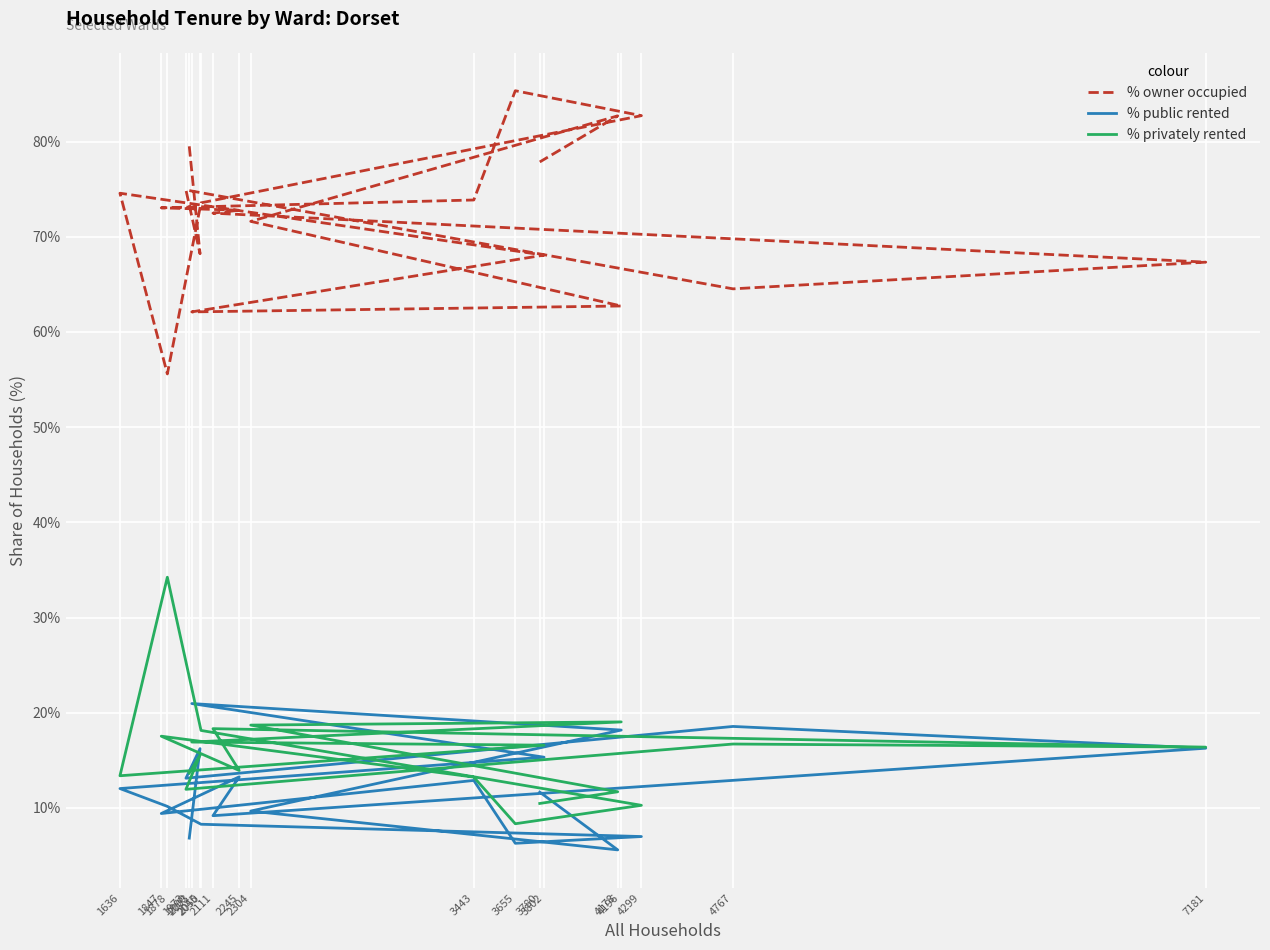

At how many categories does at least one series exceed 35?

20